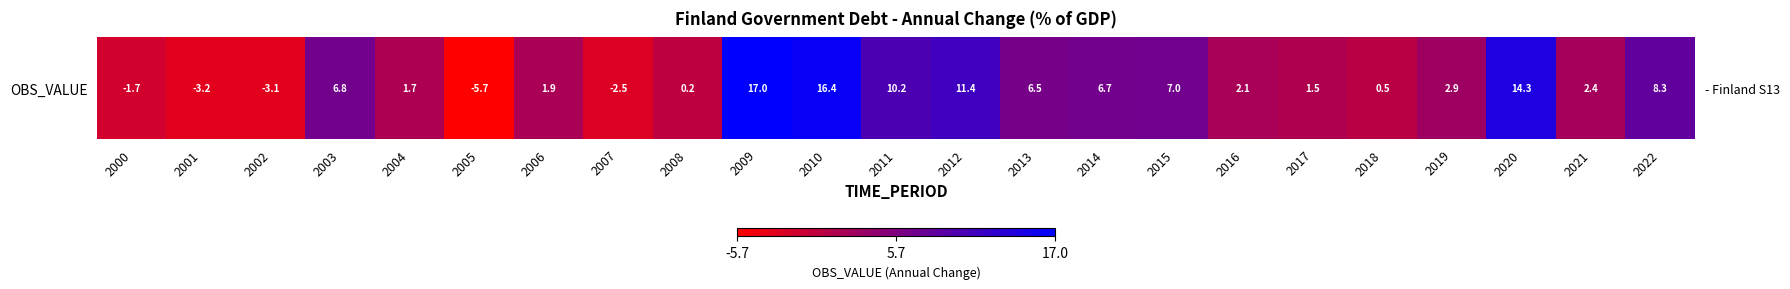

How many data points are less than 2?

10